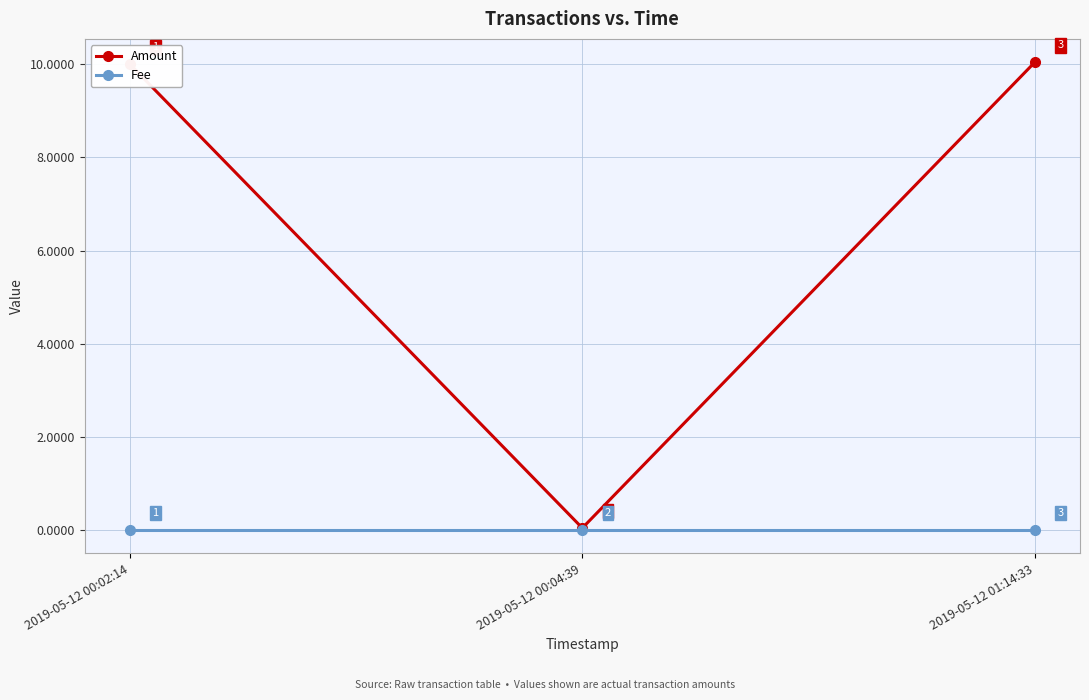

What are all the series names shown in the legend?

Amount, Fee